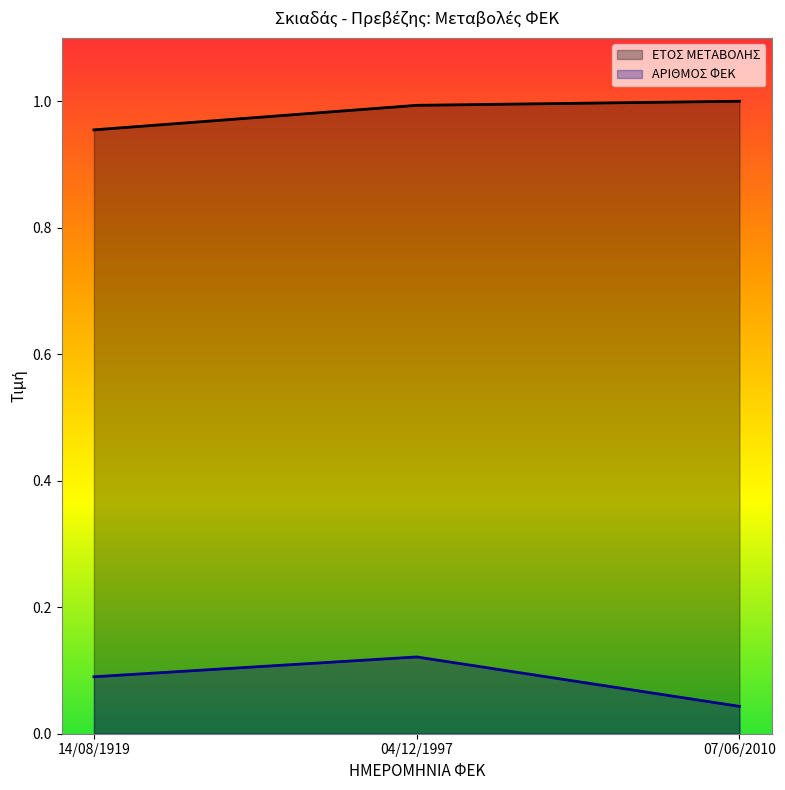

Is it true that ΑΡΙΘΜΟΣ ΦΕΚ equals 0.0 at 07/06/2010?

True